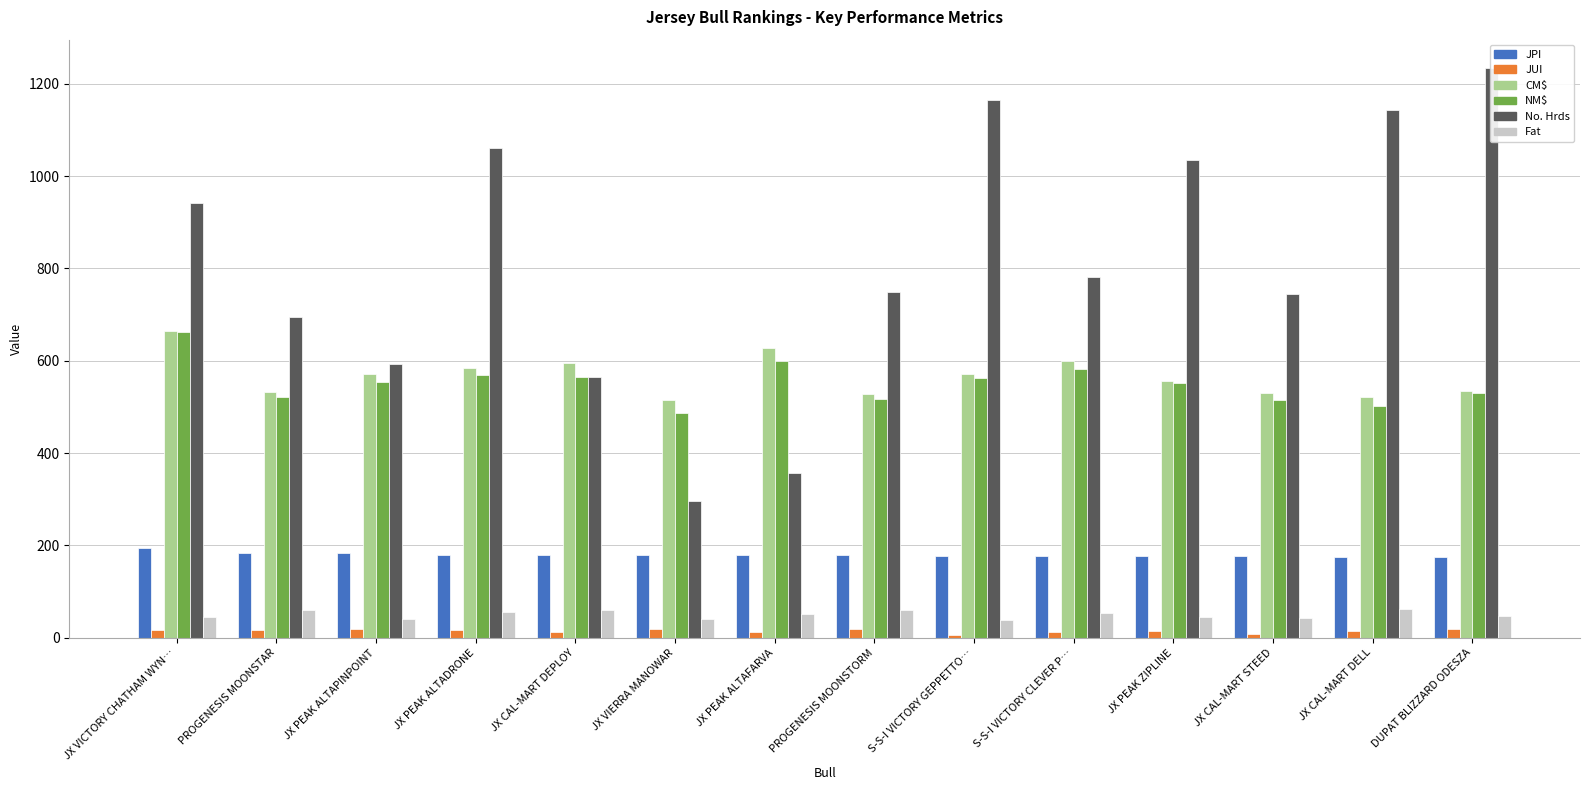

What is the difference between the maximum and minimum values in the Fat series?

24.0